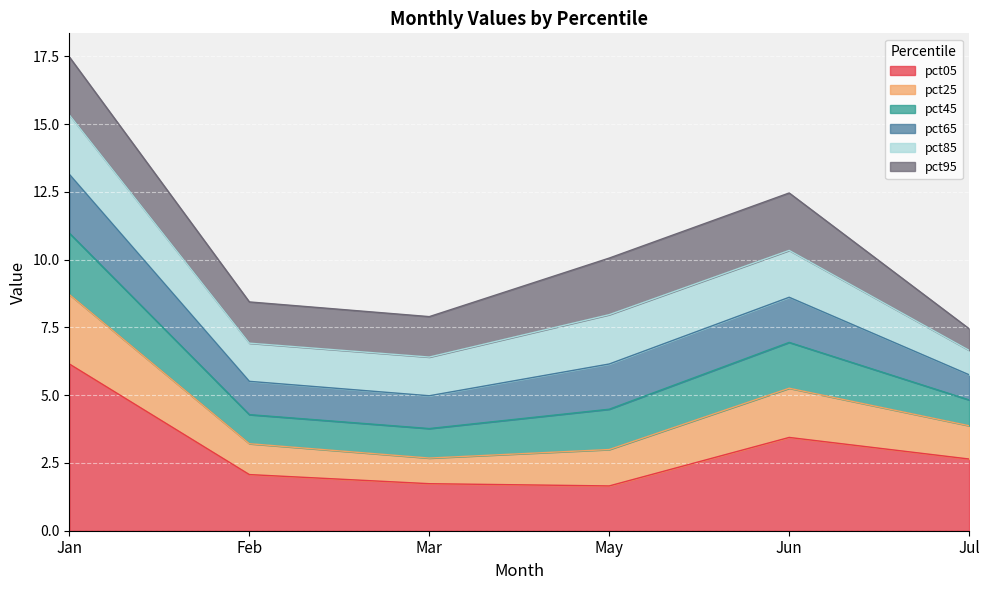

True or false: pct45 and pct25 intersect in this chart.

False